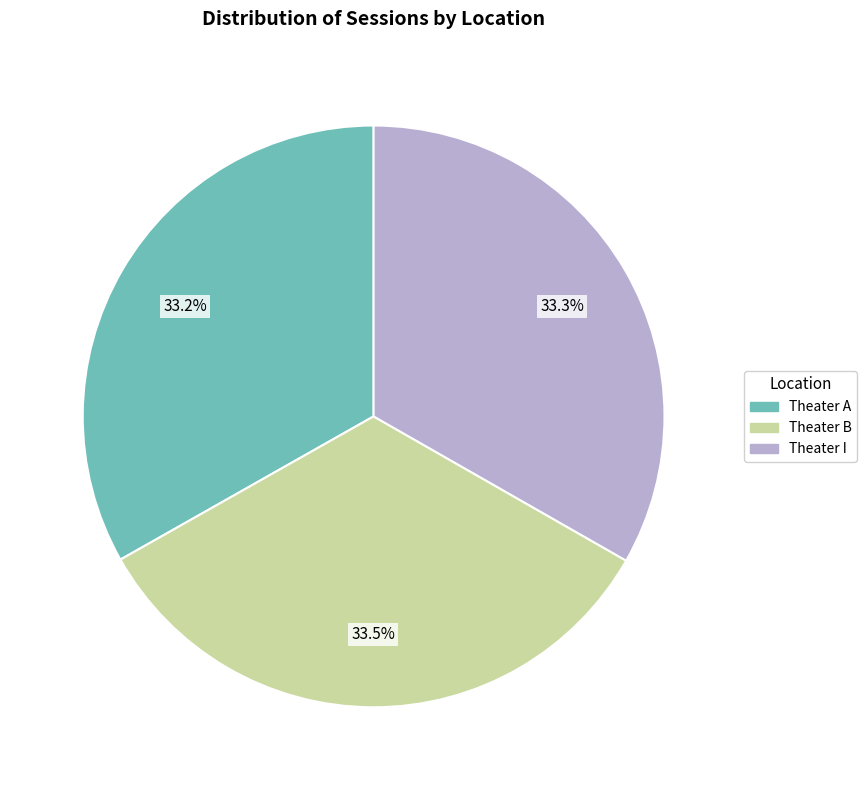

What is the ratio of the value at Theater A to the value at Theater B?

1.0